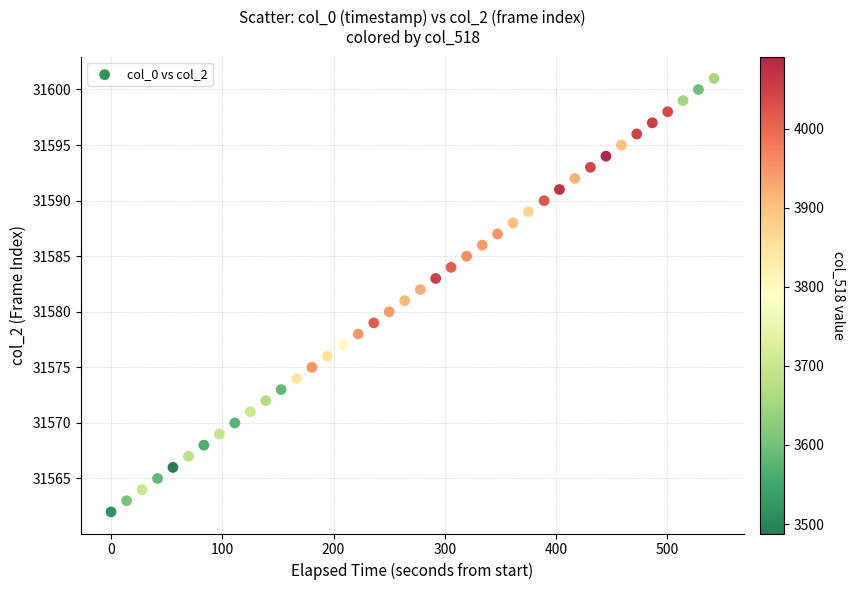

What is the range of Y values (max minus min)?

39